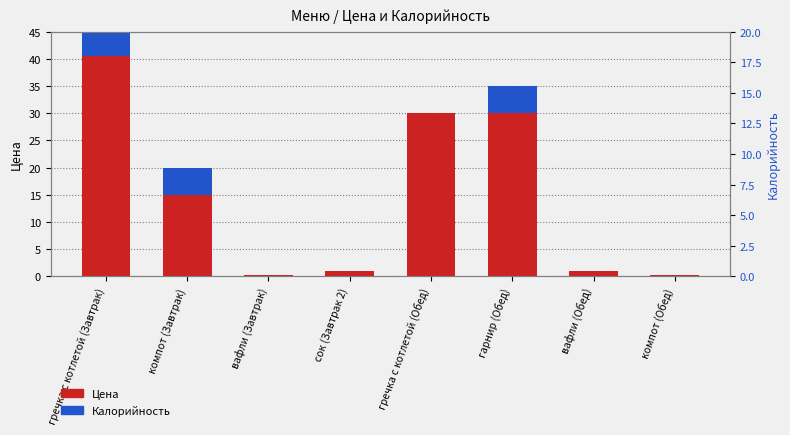

Reading left to right, what are all the values shown in this chart?

Цена: 40.5	15.0	0.3	1.0	30.0	30.0	1.0	0.3
Калорийность: 16.0	5.0	0.0	0.0	0.0	5.0	0.0	0.0